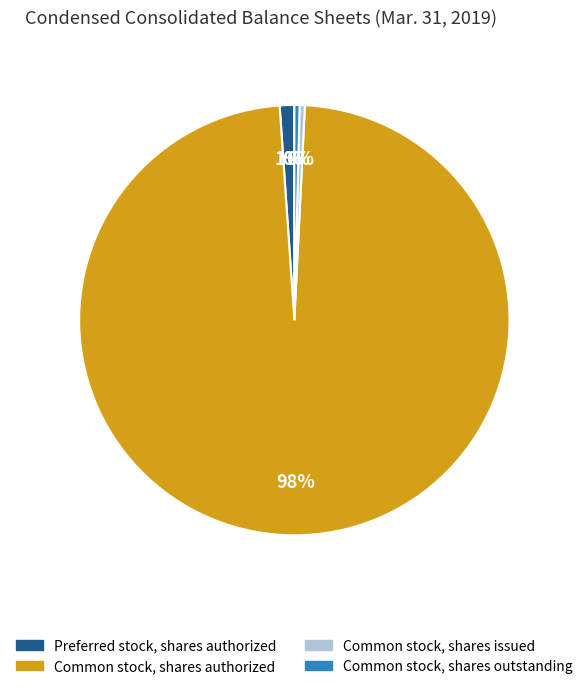

Which slice is the largest?

Common stock, shares authorized